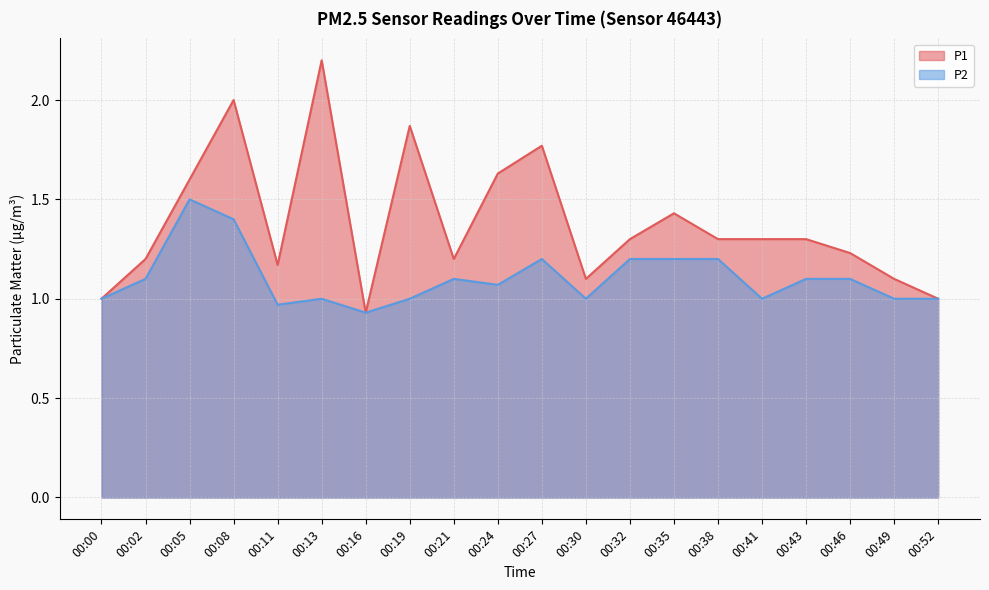

Which series has the largest range (max minus min)?

P1